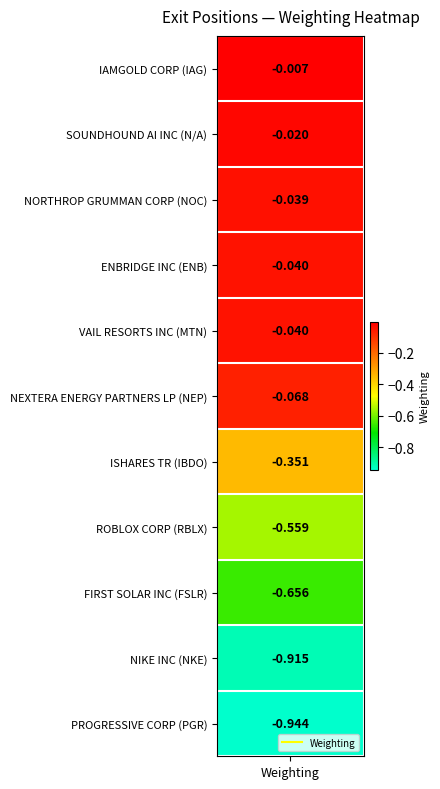

Reading right to left, list all the values displayed in this chart.

10=-0.9	9=-0.9	8=-0.7	7=-0.6	6=-0.4	5=-0.1	4=-0.0	3=-0.0	2=-0.0	1=-0.0	weighting=-0.0